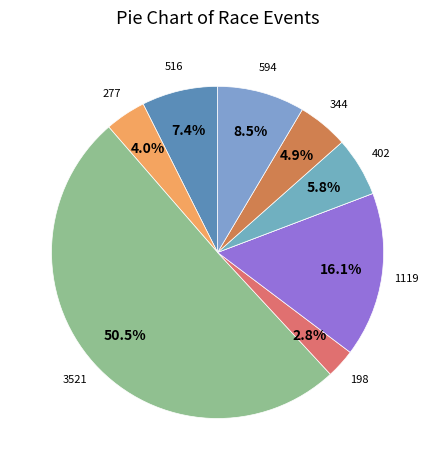

How many segments does this pie chart have?

9